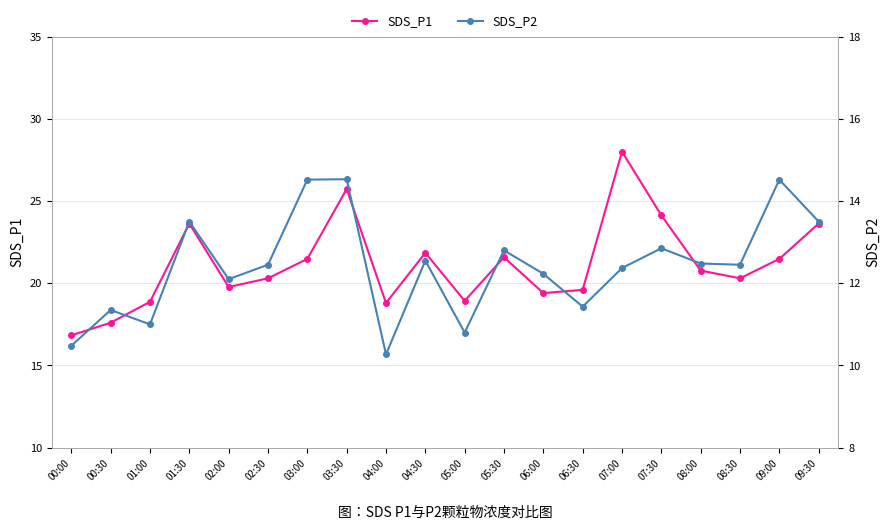

Is the value of SDS_P1 at 05:00 greater than the value of SDS_P2 at 05:00?

Yes